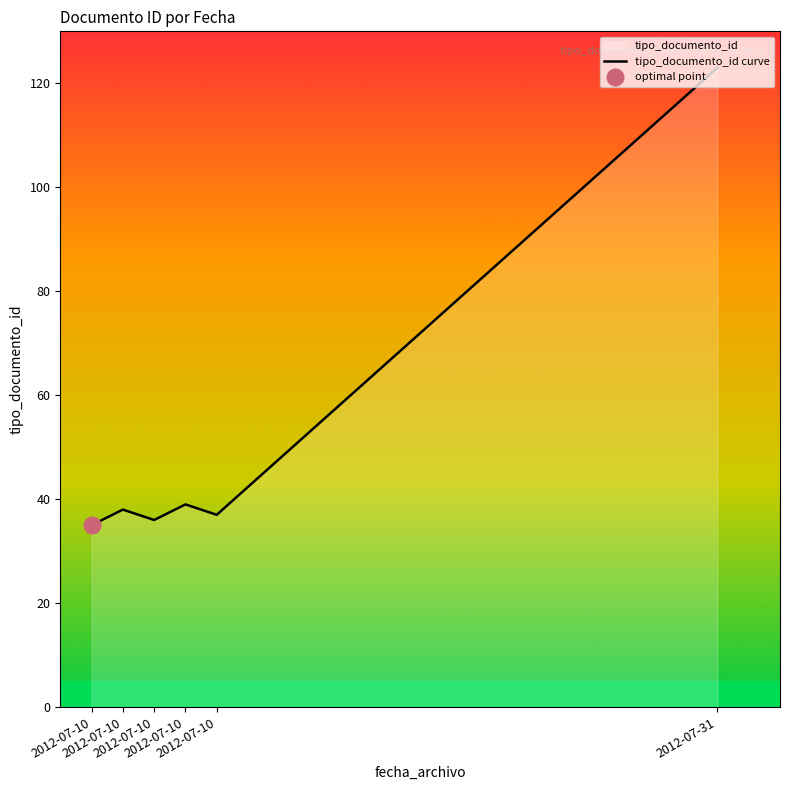

What is the value of the 1st point from the left?

35